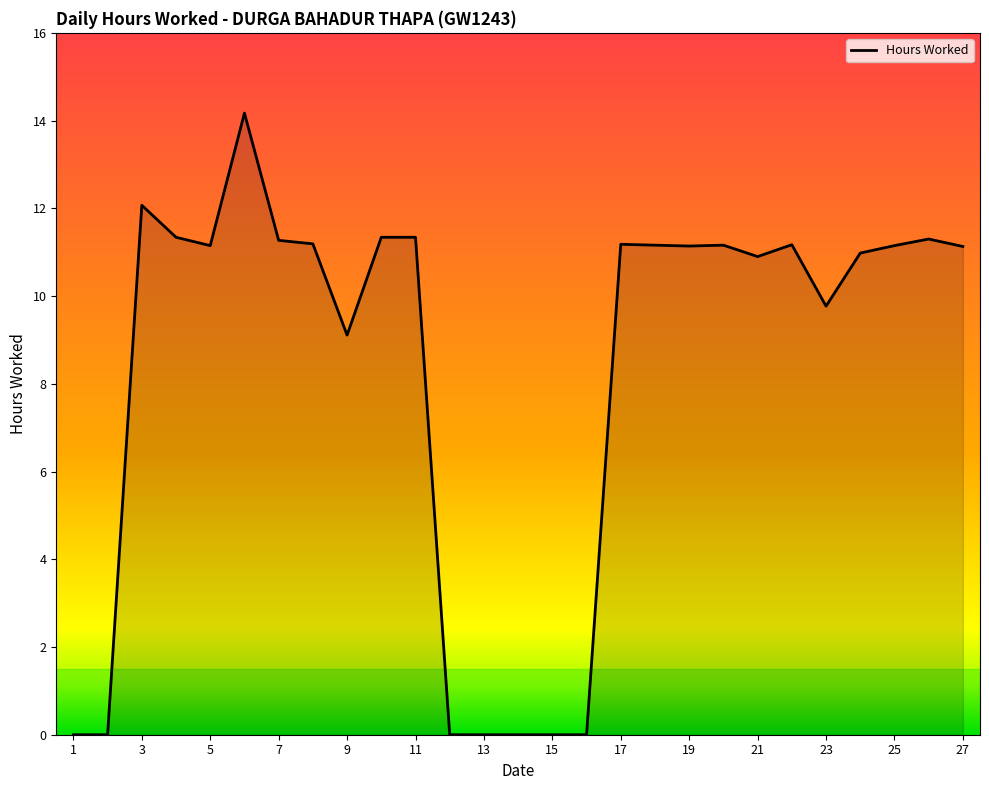

What is the difference between the maximum and minimum values?

14.2